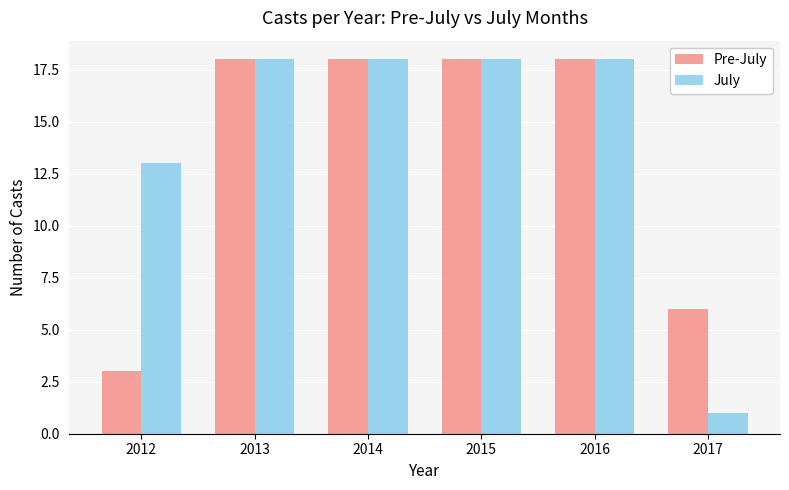

Is it true that Pre-July equals 18 at 2014?

True